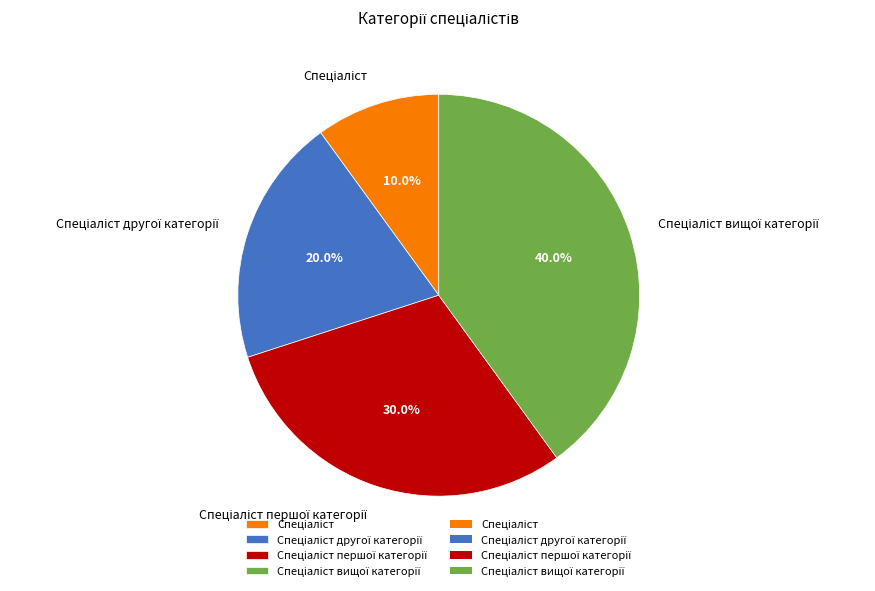

Does any single category account for the majority?

No